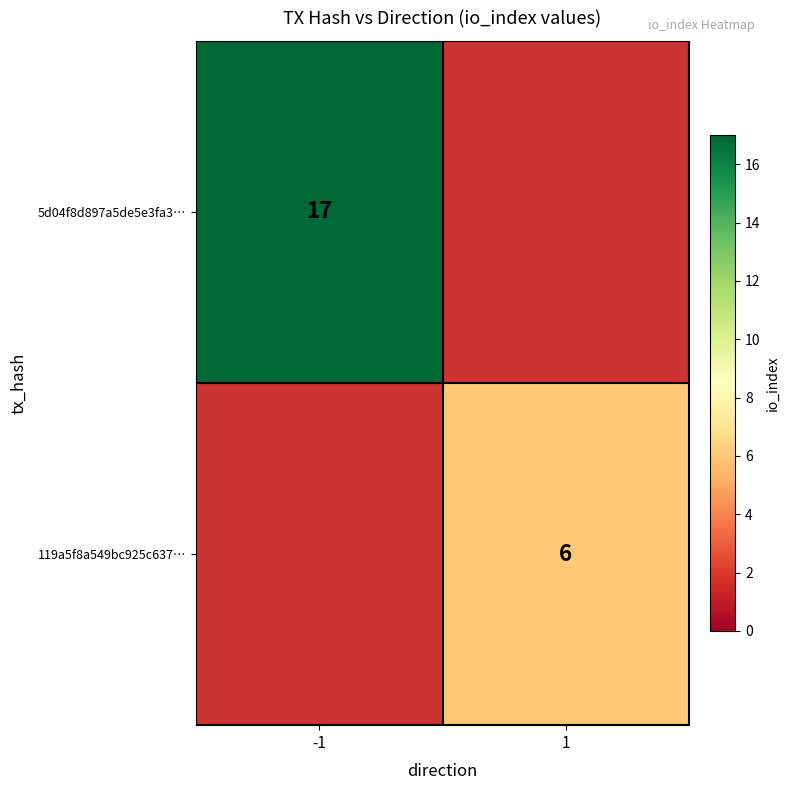

True or false: 119a5f8a549bc925c637… has a value of 1 at 1.

False